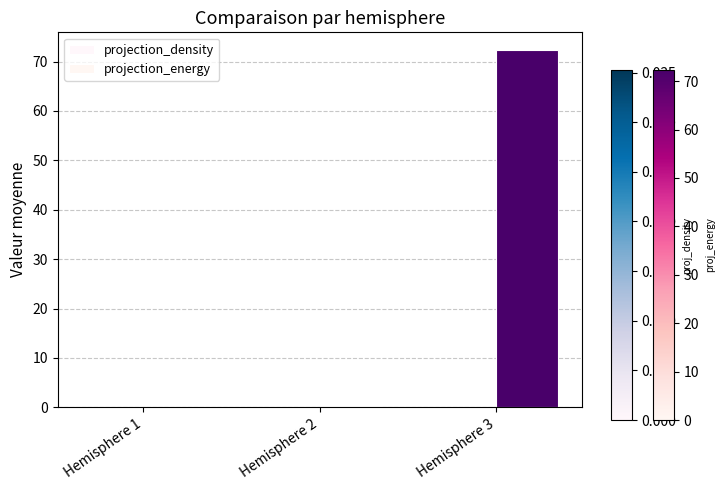

How many data points does each series have?

3